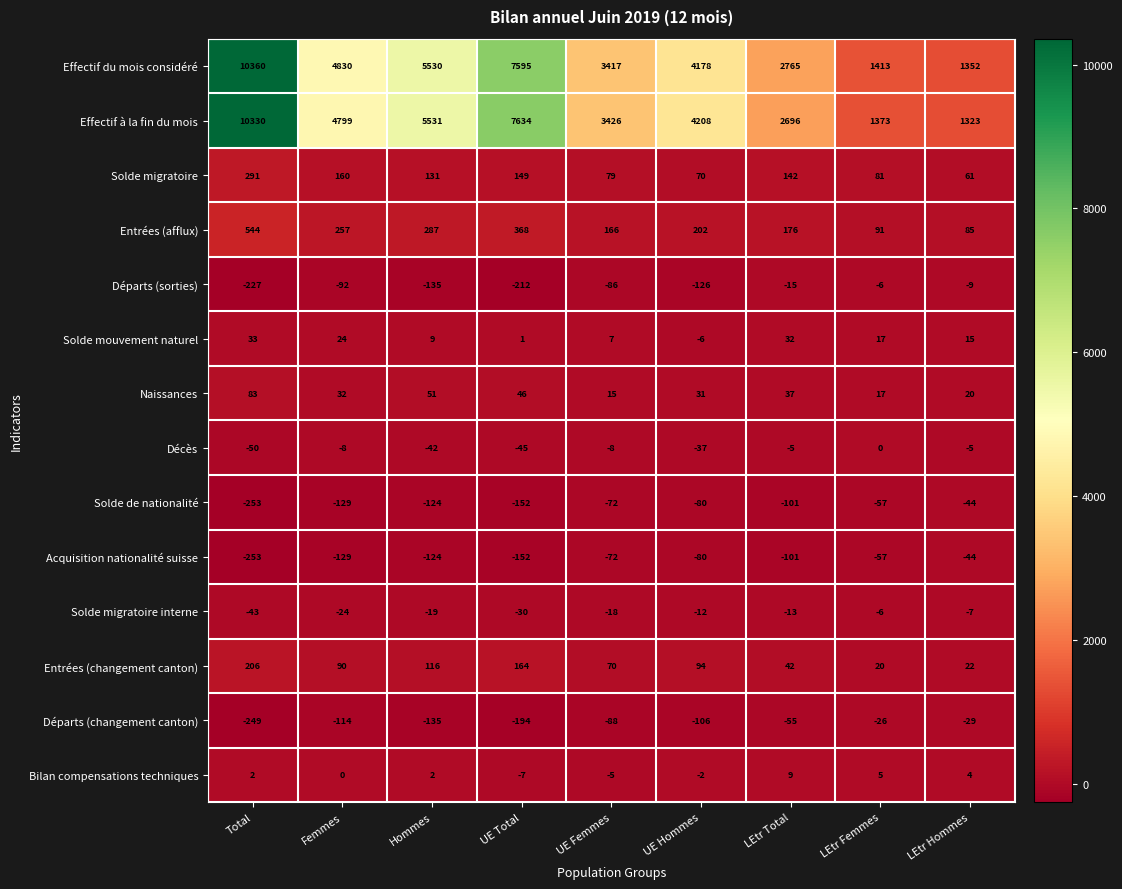

What is the difference between the second highest and second lowest values in the Départs (changement canton) series?

165